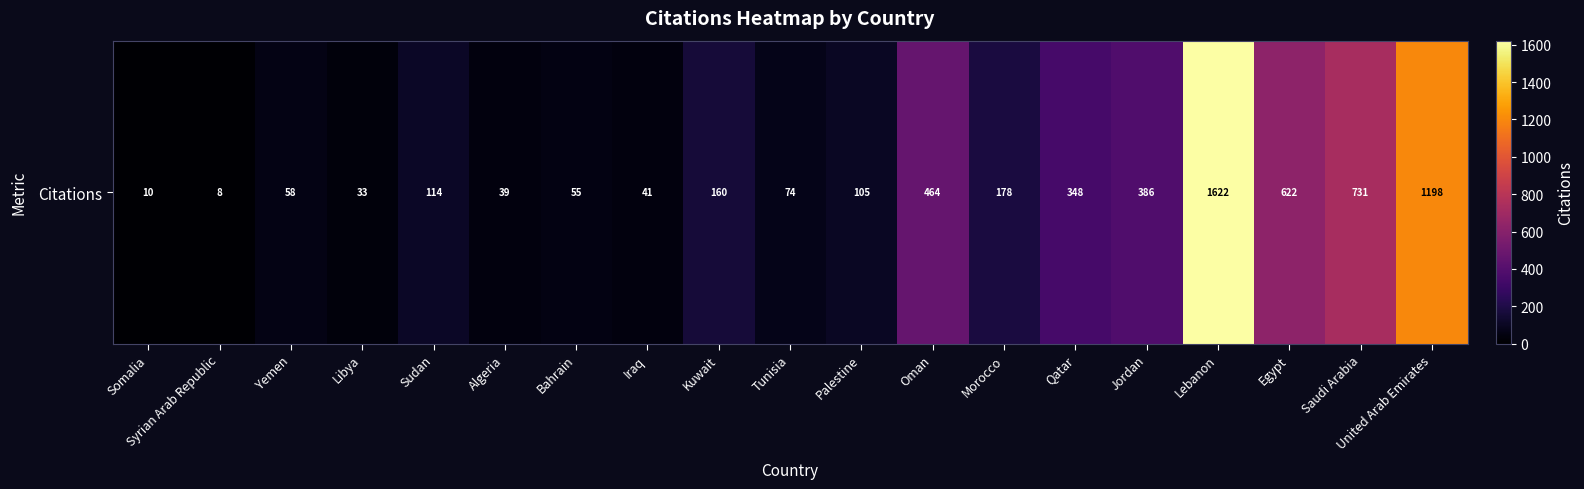

The value at Algeria is 66. True or false?

False